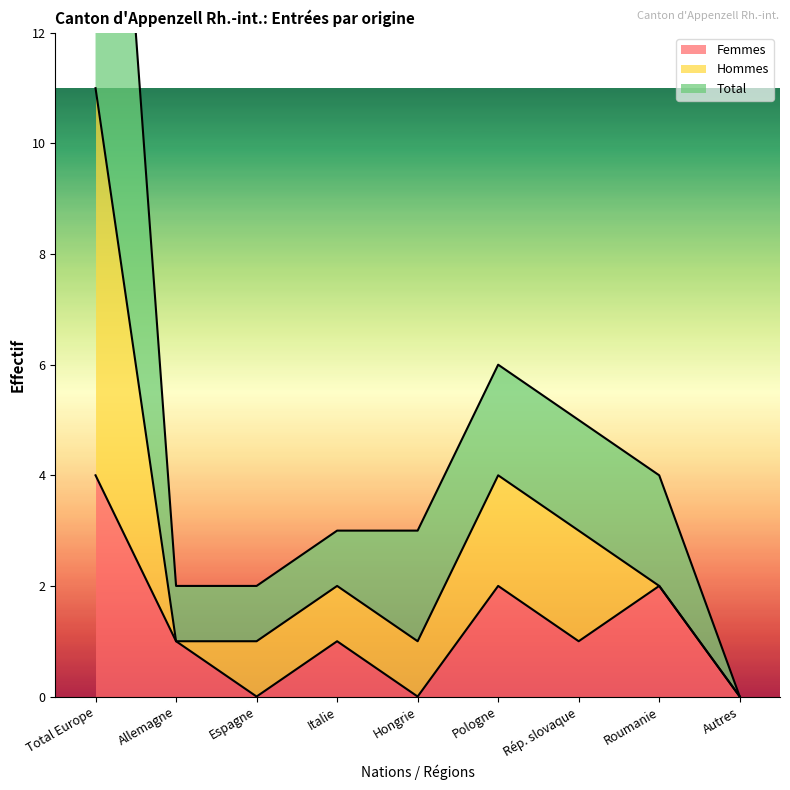

True or false: Total and Hommes intersect in this chart.

False